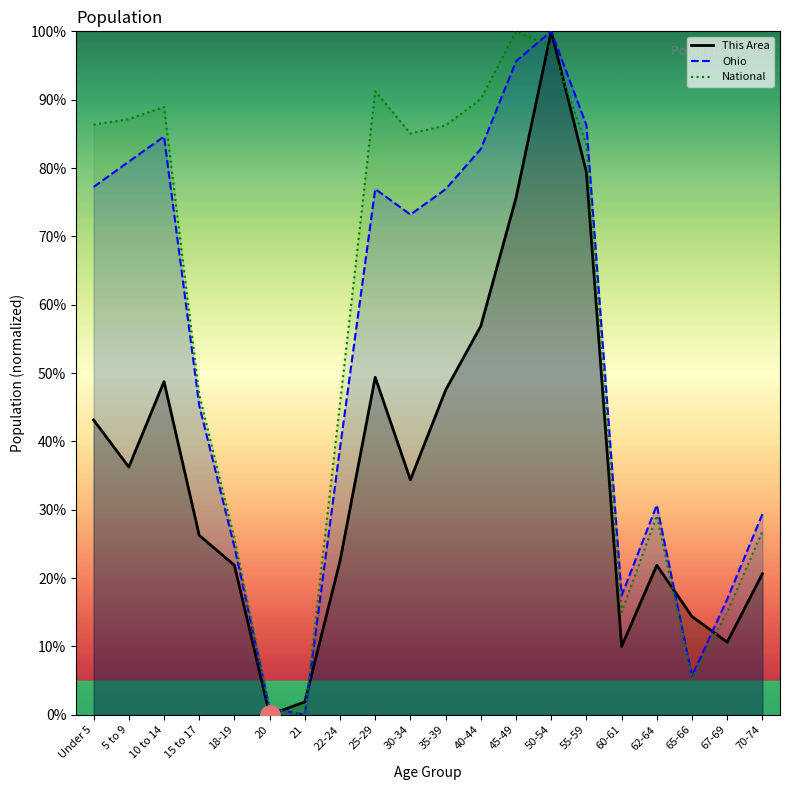

Which series ends up on top after the final intersection of This Area and National?

National